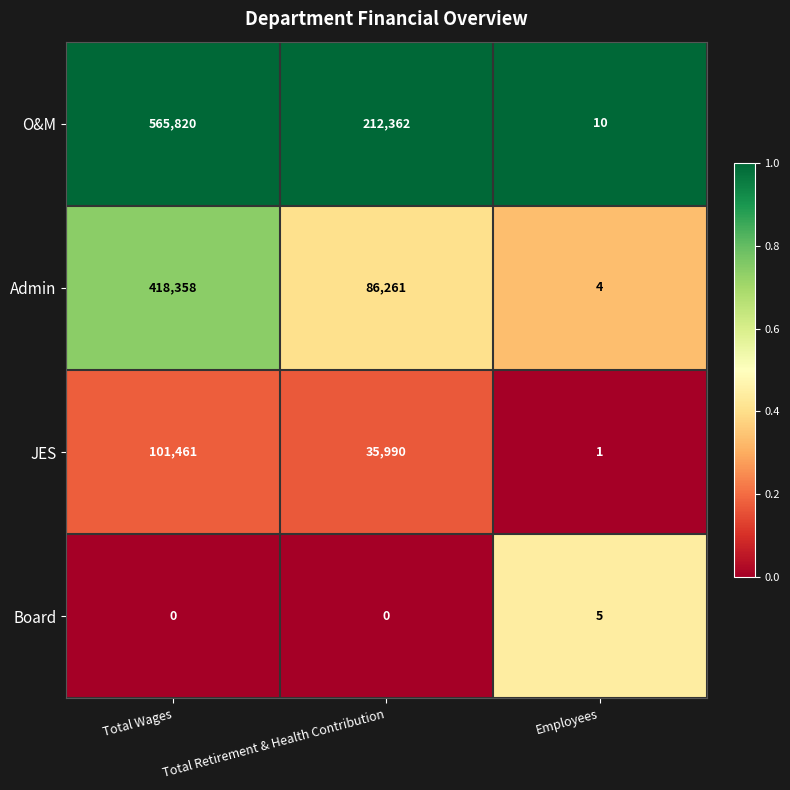

Which category has the highest value across all series?

Total Wages